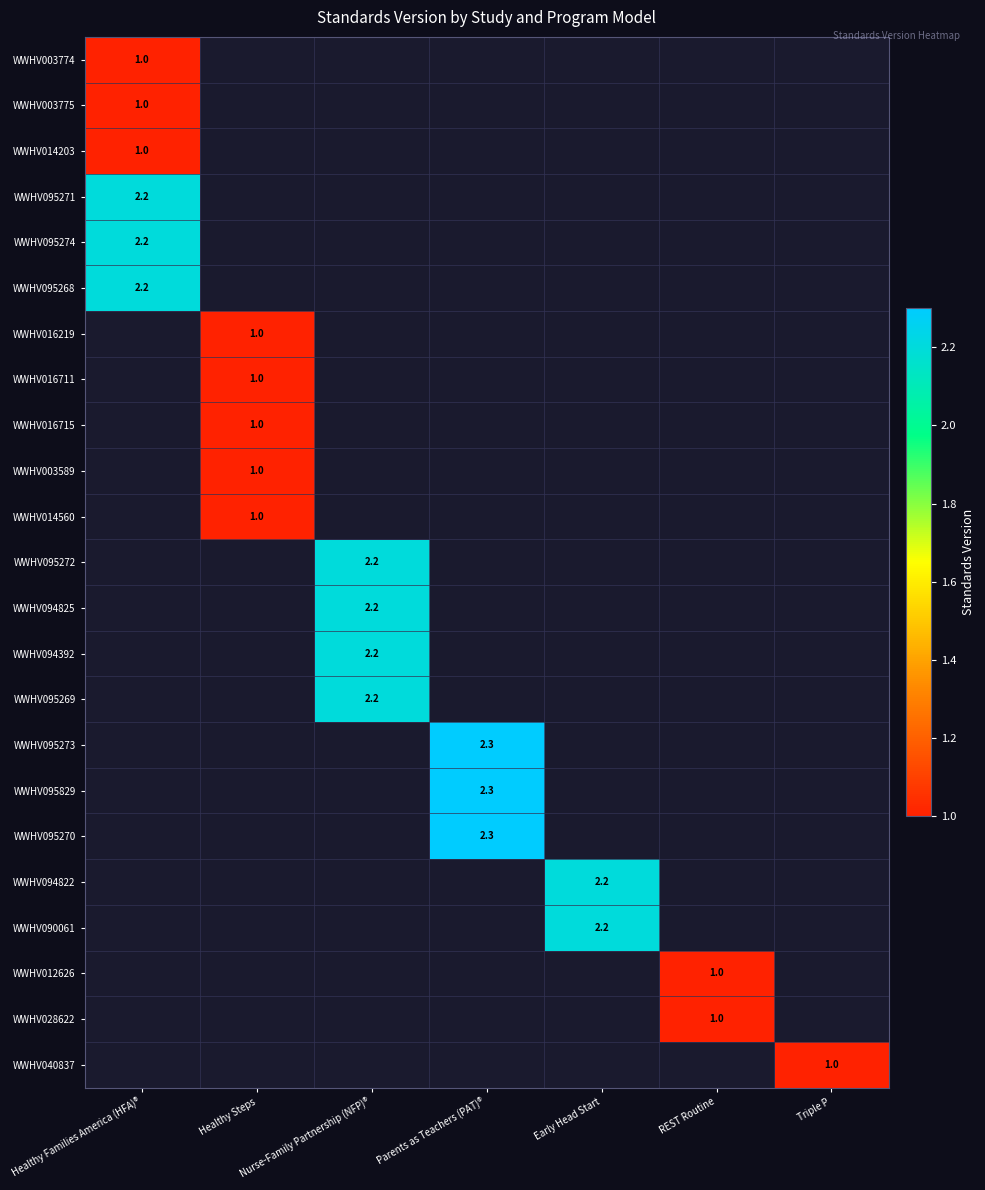

The WWHV003775 series shows 1.7 at Healthy Families America (HFA)®. True or false?

False